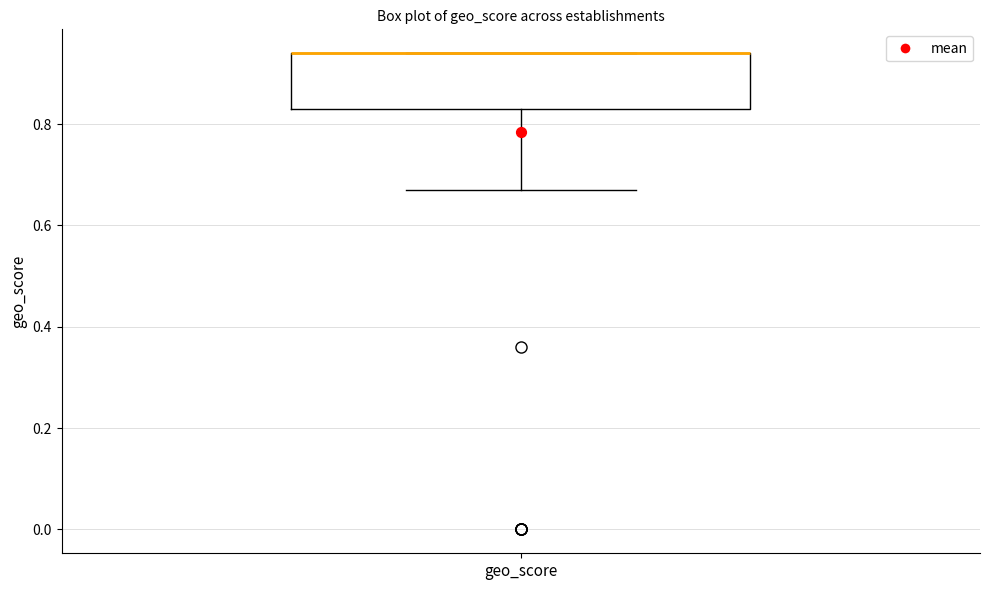

Read this box plot against the y-axis: the position of the median line, the range covered by the box, and the ends of both whiskers. The values are not printed on the chart, so give them approximately, as read against the axis.

median 0.94 (drawn on the box's upper edge), box 0.84 to 0.94, whiskers 0.68 to 0.94